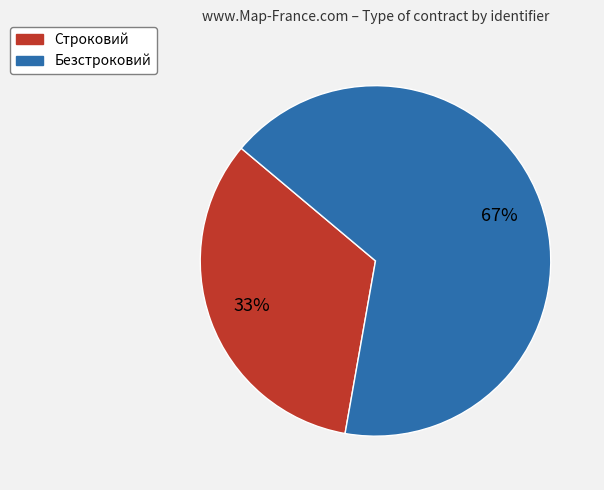

What is the ratio of the value at Строковий to the value at Безстроковий?

0.5